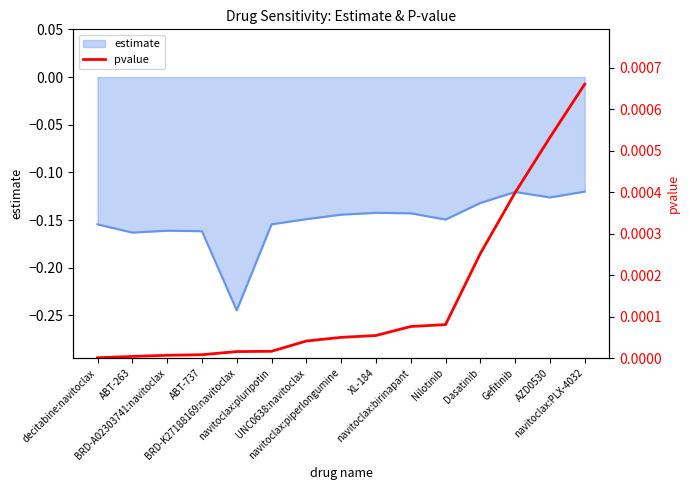

True or false: there are more than 2 points higher than both neighbors.

False